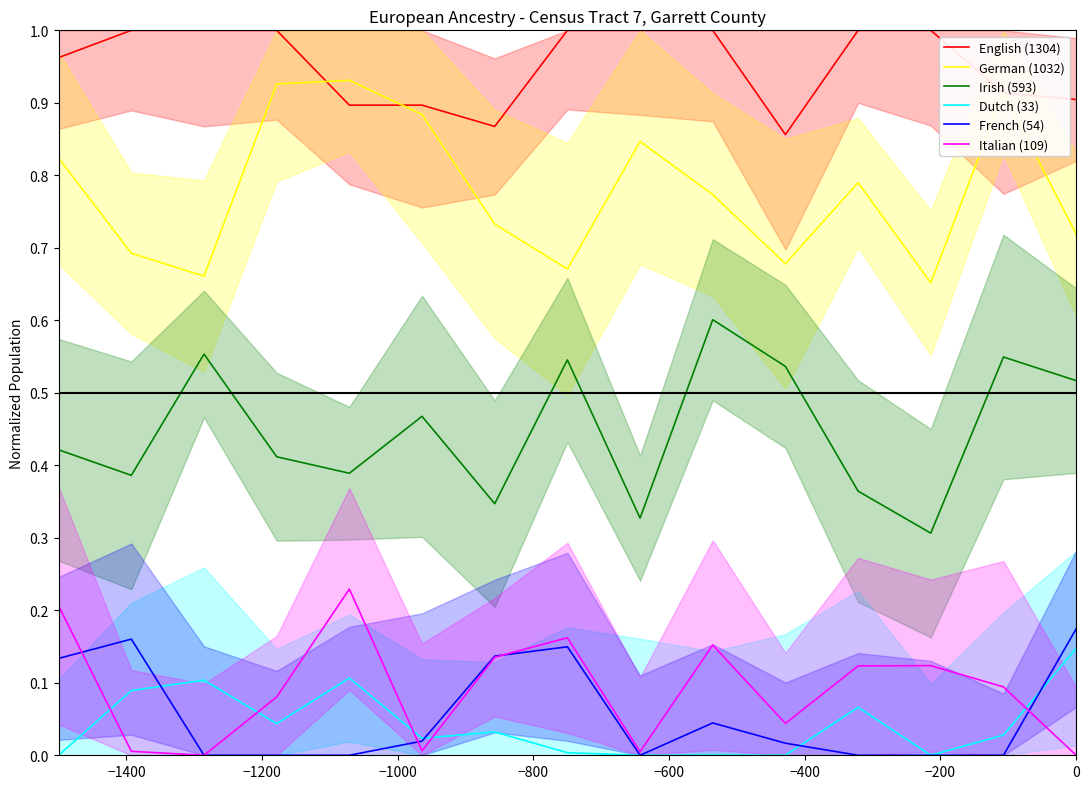

True or false: German (1032) and Irish (593) intersect in this chart.

False